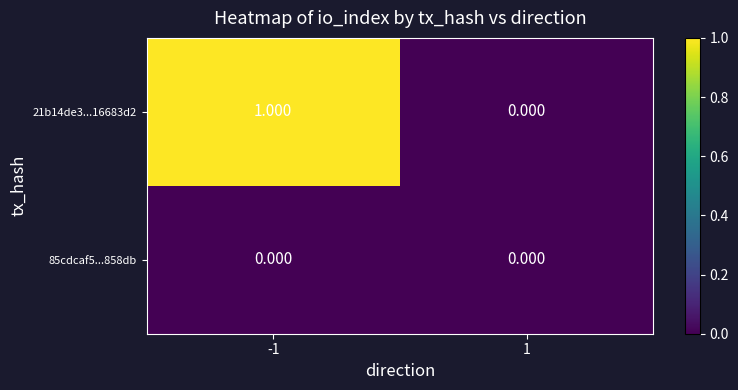

How many values in the 21b14de3...16683d2 series are below 1?

1